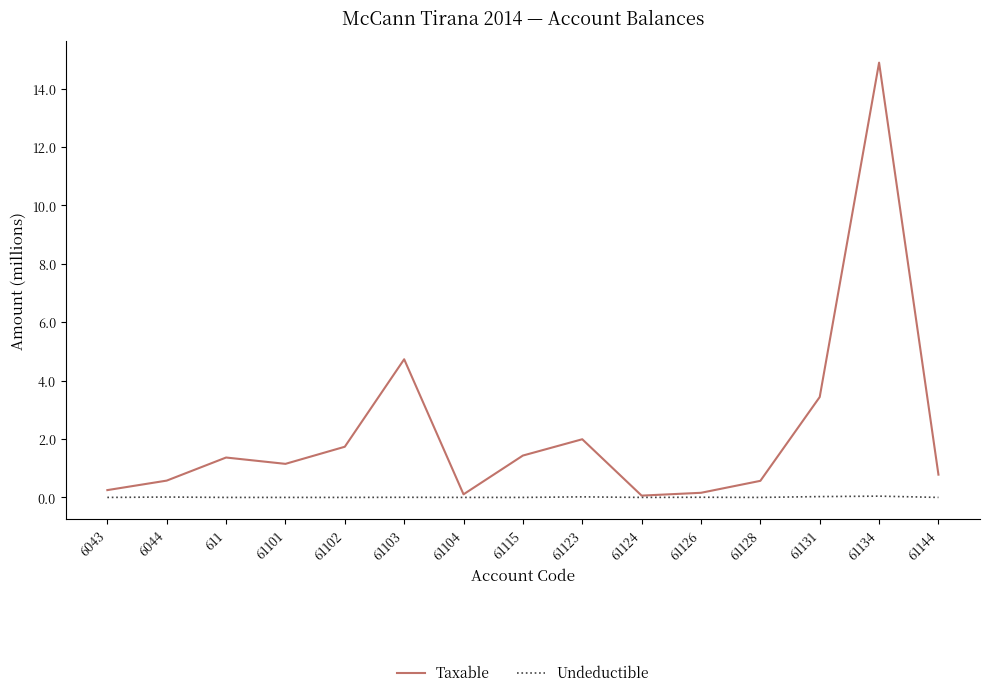

Which series changed the most between 61103 and 61131?

Taxable